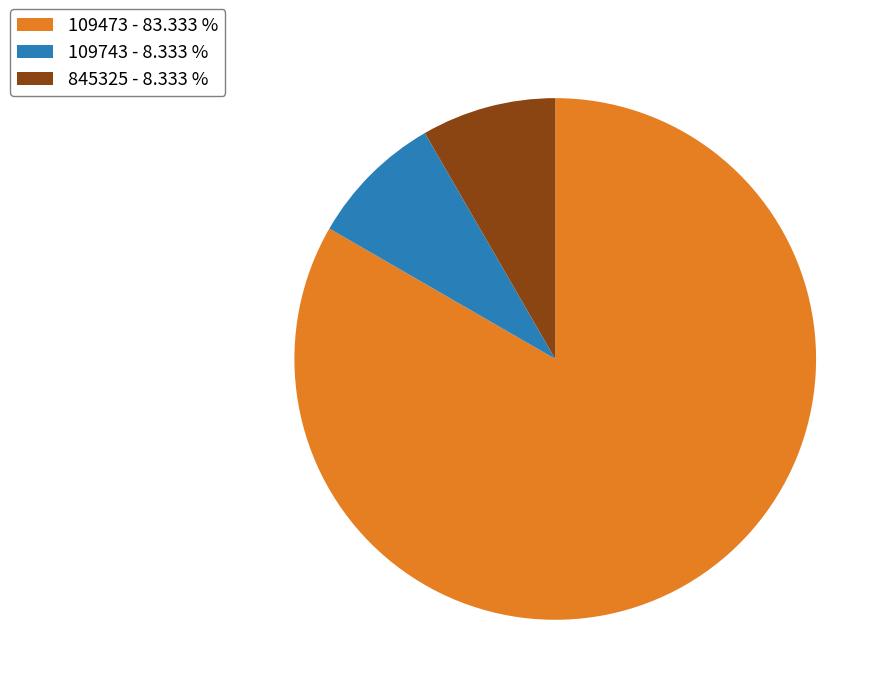

How many segments does this pie chart have?

3